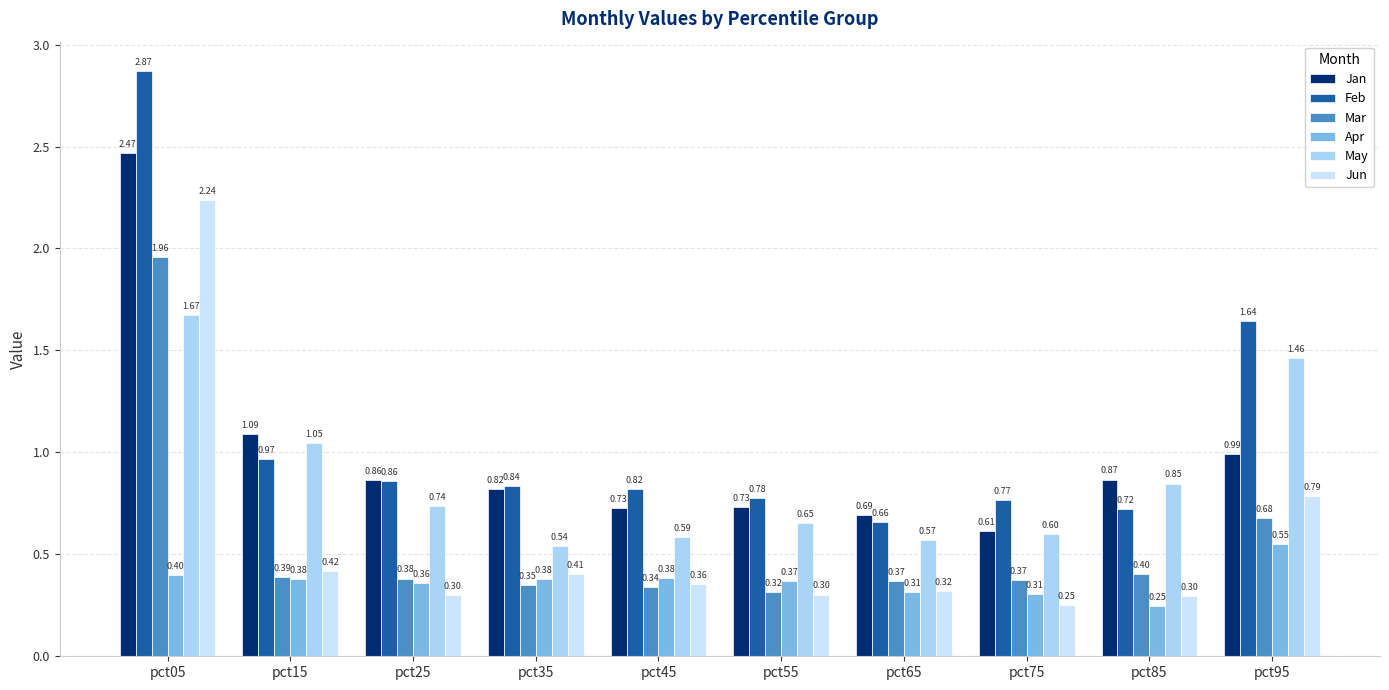

Between pct65 and pct85, which series saw the biggest shift?

May